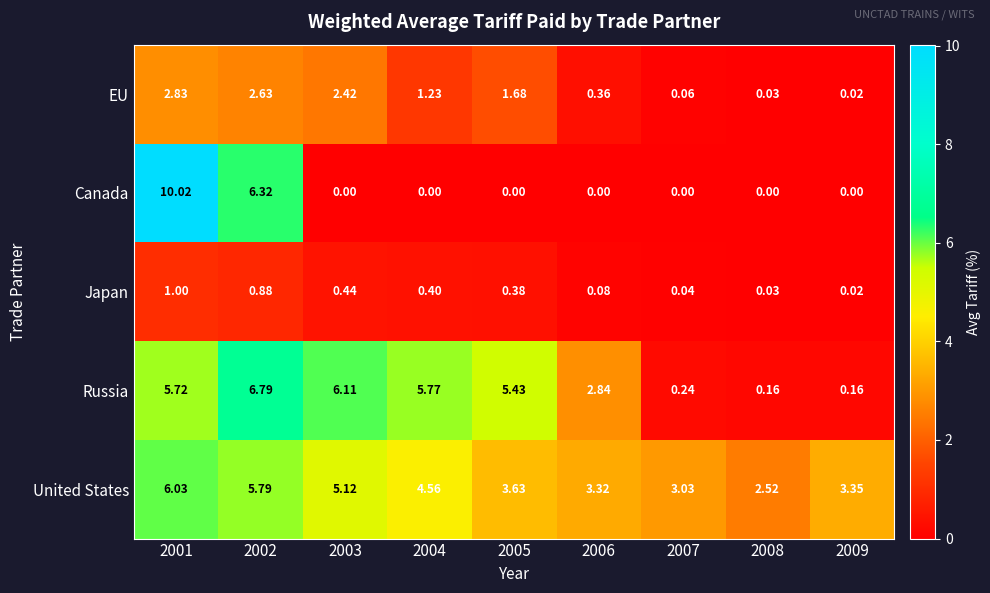

Is the value of EU at 2003 greater than the value of Canada at 2001?

No